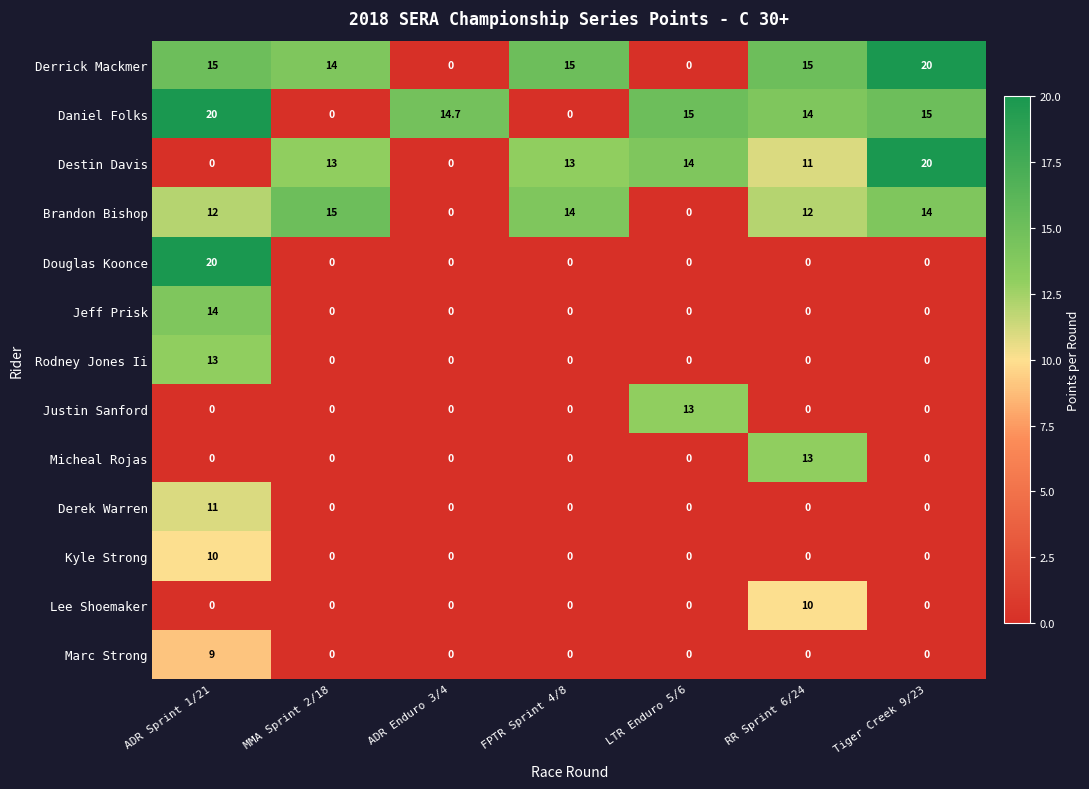

How many Kyle Strong values are between 0 and 1?

6